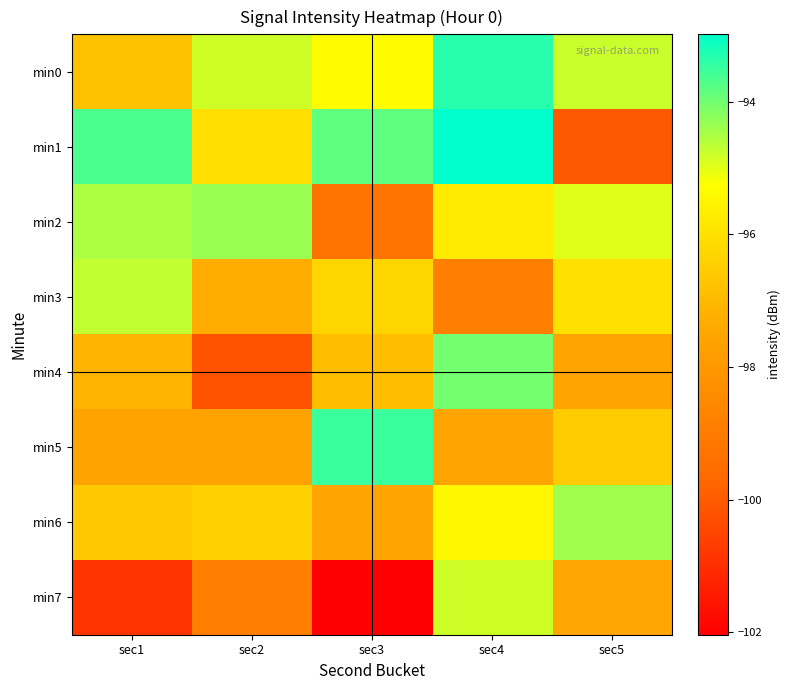

Rank the series by their maximum value, from highest to lowest.

min1, min0, min5, min4, min2, min6, min3, min7